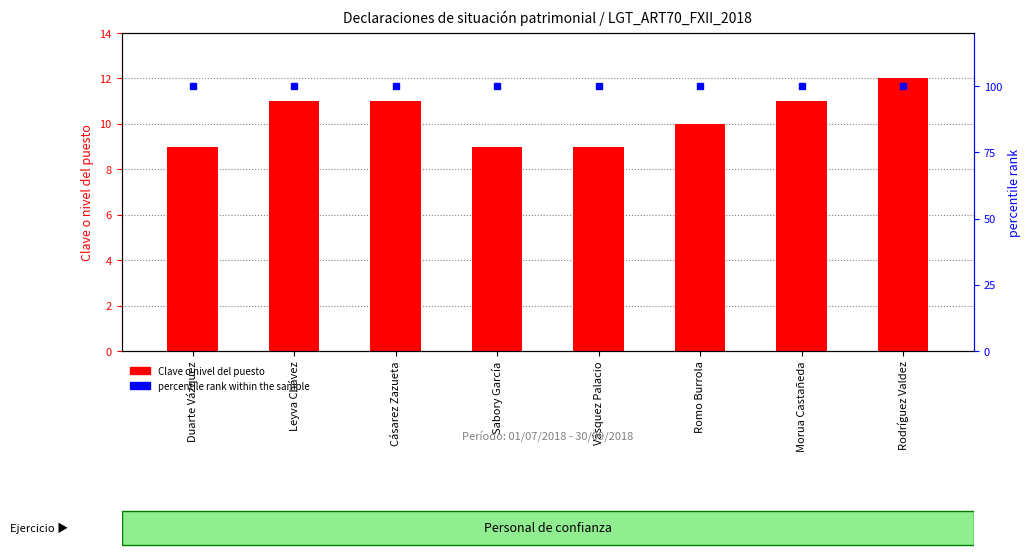

What is the total value across all series at Sabory García?

109